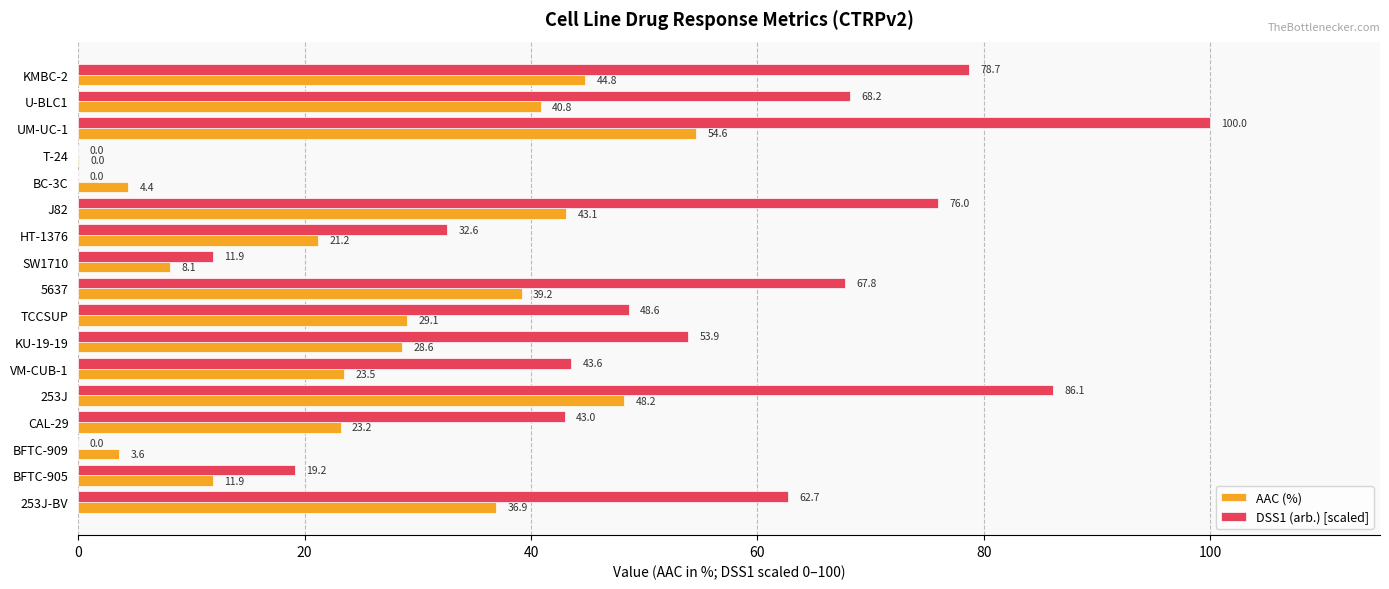

Which series changed the most between BFTC-905 and 253J?

DSS1 (arb.) [scaled]